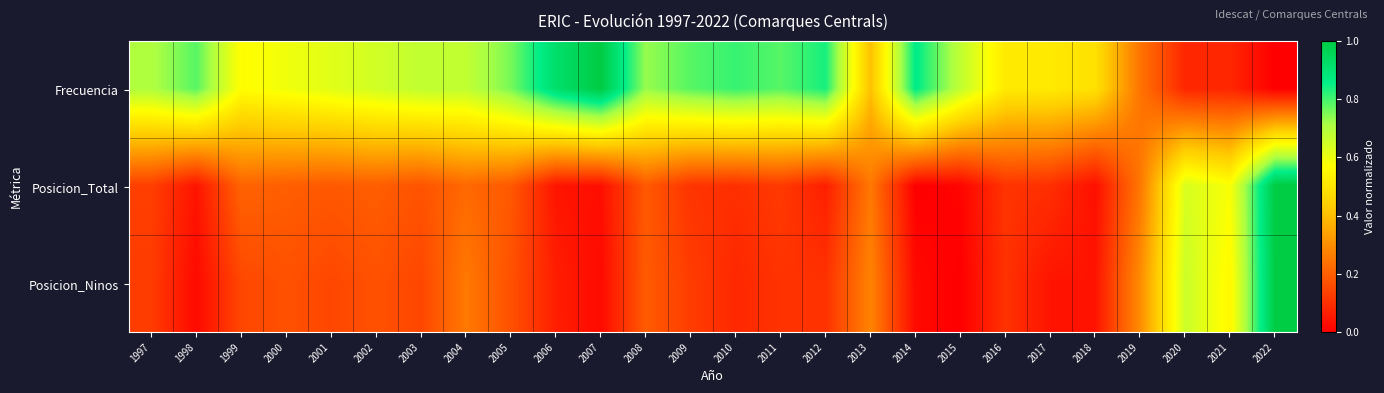

At which category is the sum across all series the highest?

2022